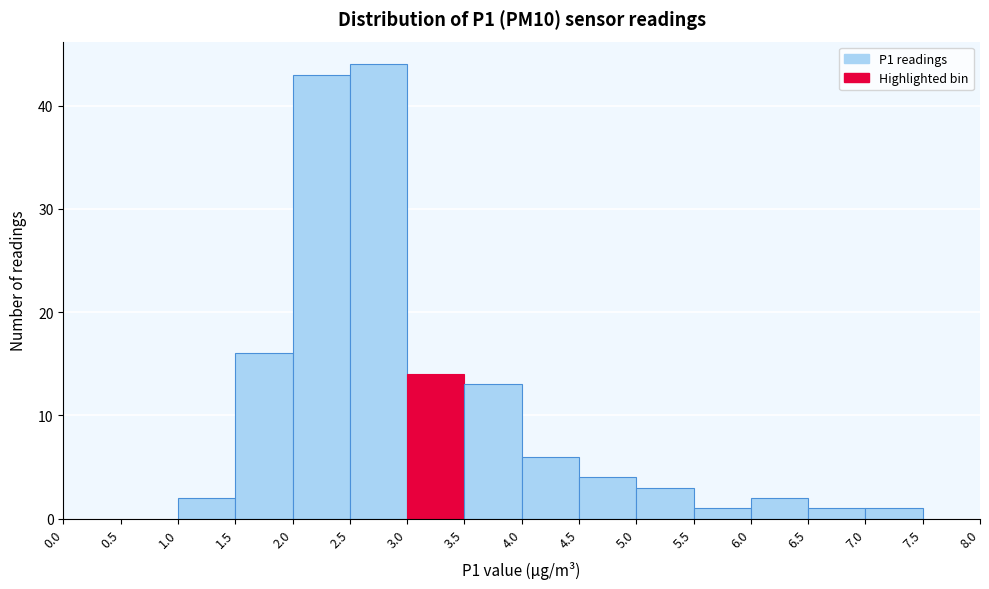

How tall is the bar that spans 6.5 to 7.0 on the x-axis? The values are not printed on the chart, so give them approximately, as read against the axis.

1